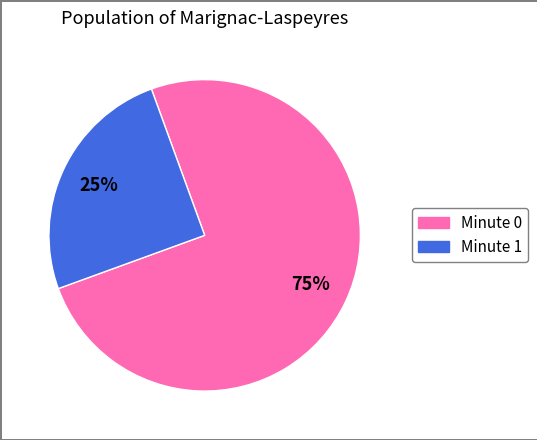

To the nearest percent, what is the difference between the largest and smallest slice percentages?

50%